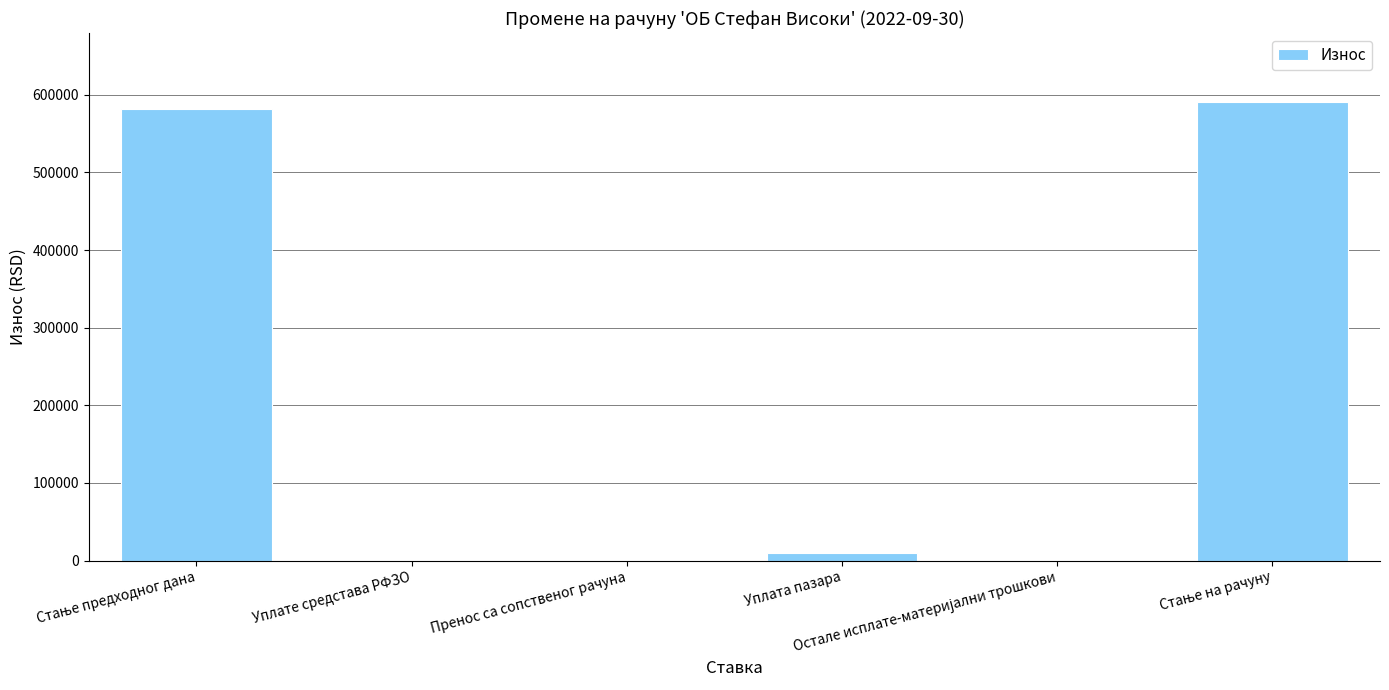

What is the difference between the values at Стање на рачуну and Стање предходног дана?

9170.0